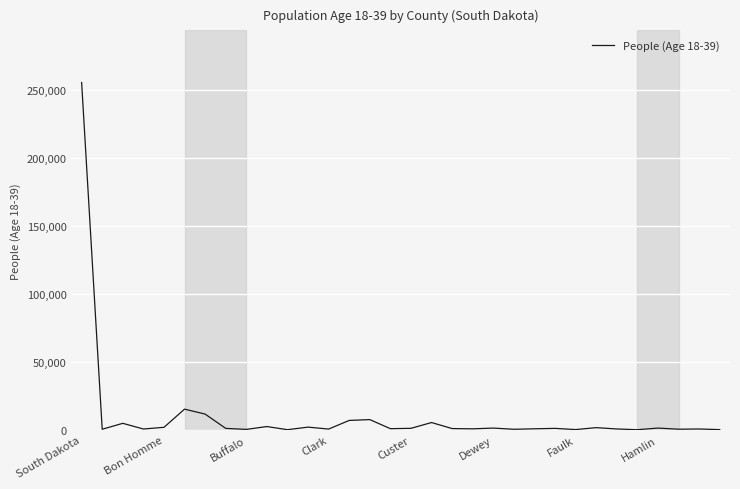

How many lines are shown in the chart?

1